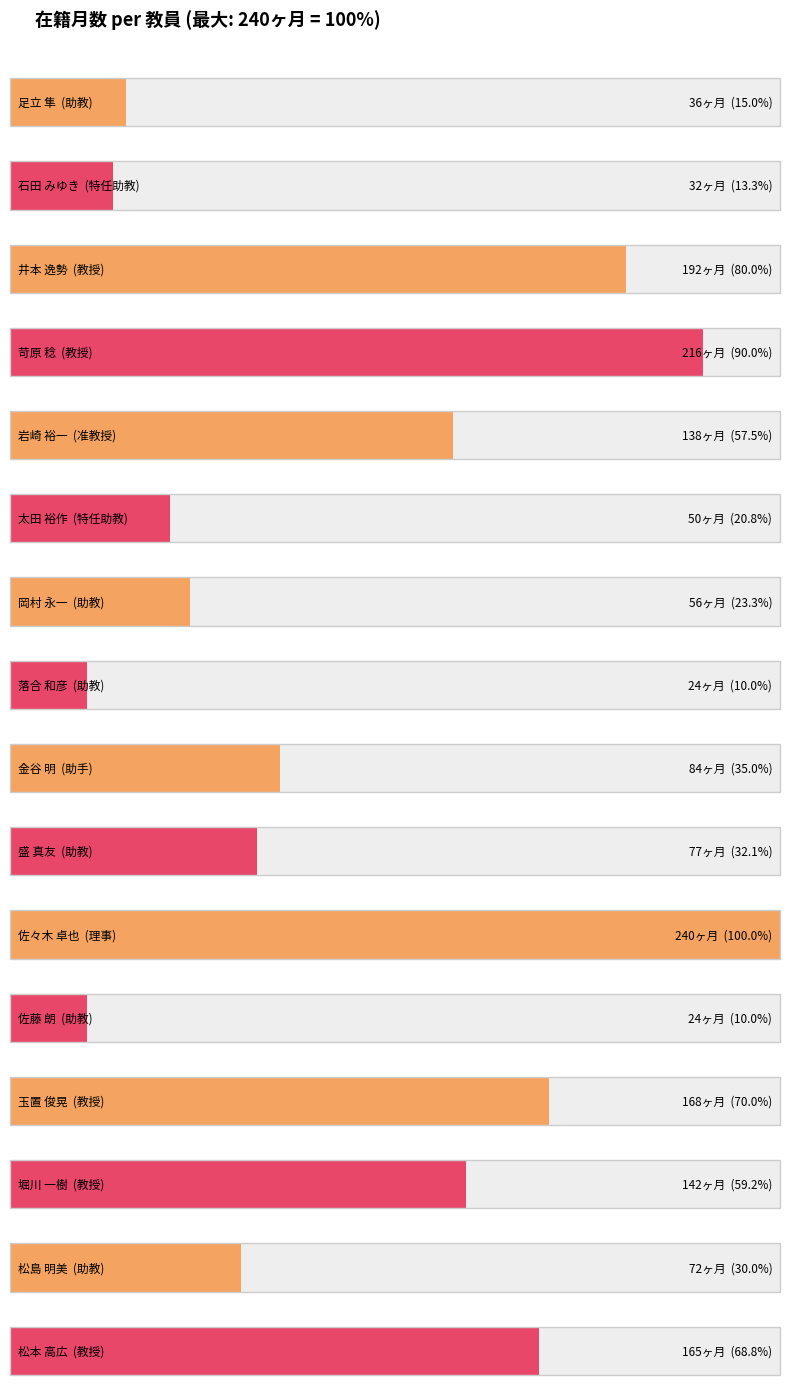

Are the bars horizontal?

Yes